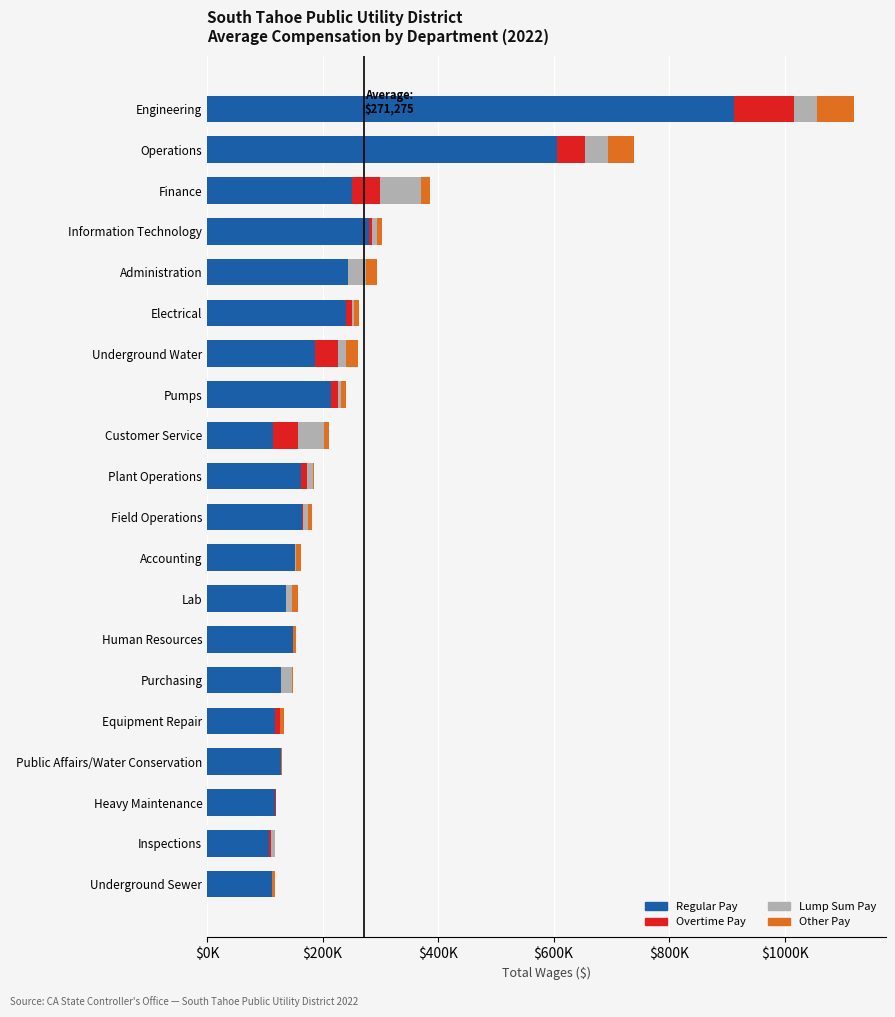

What are all the series names shown in the legend?

Regular Pay, Overtime Pay, Lump Sum Pay, Other Pay